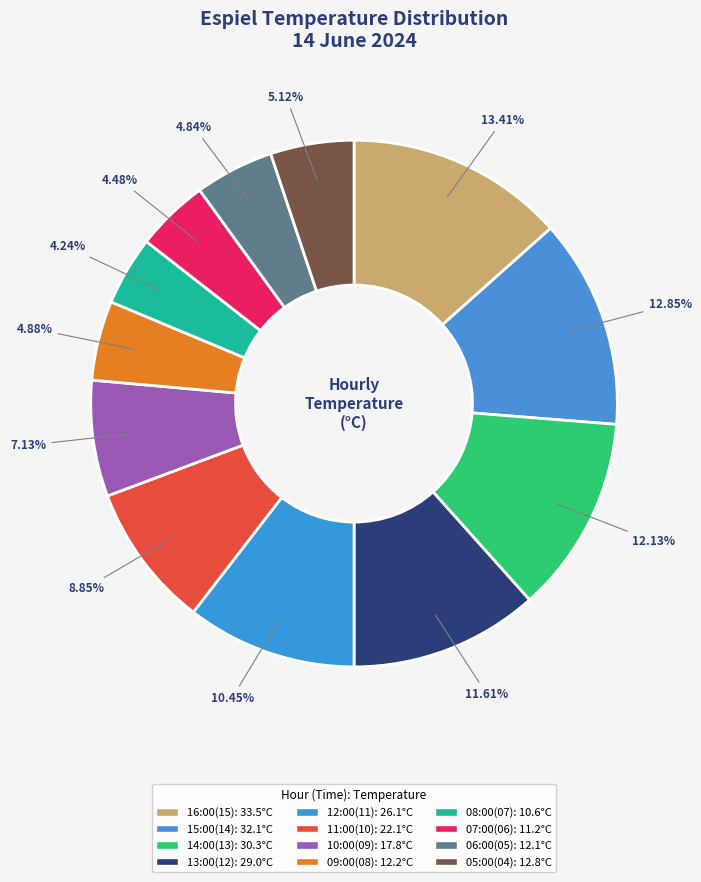

Which category has the smallest portion of the pie?

08:00(07)